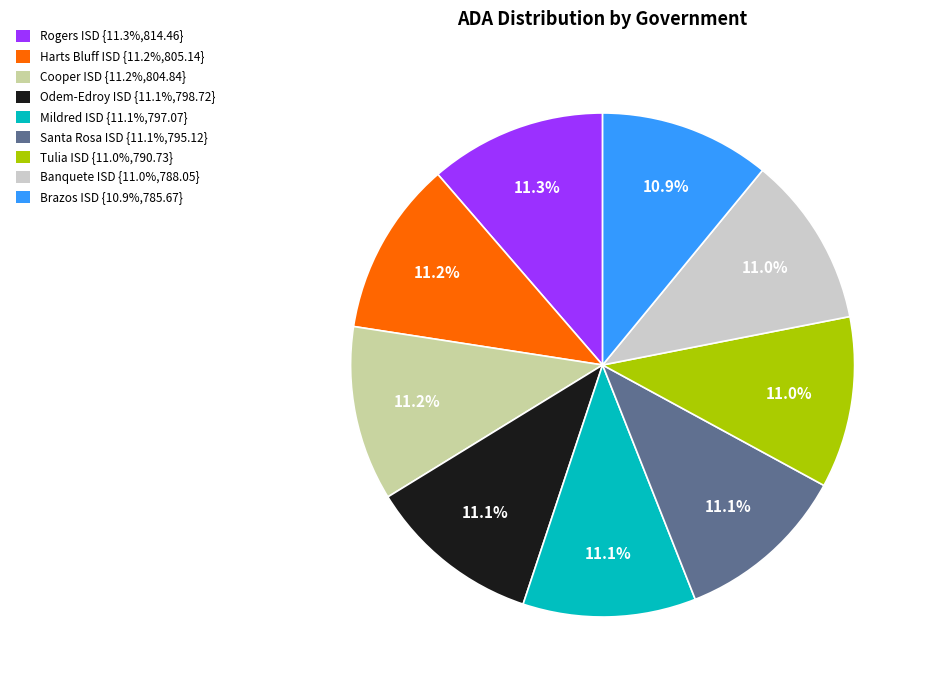

Is there any slice that represents more than half of the pie?

No